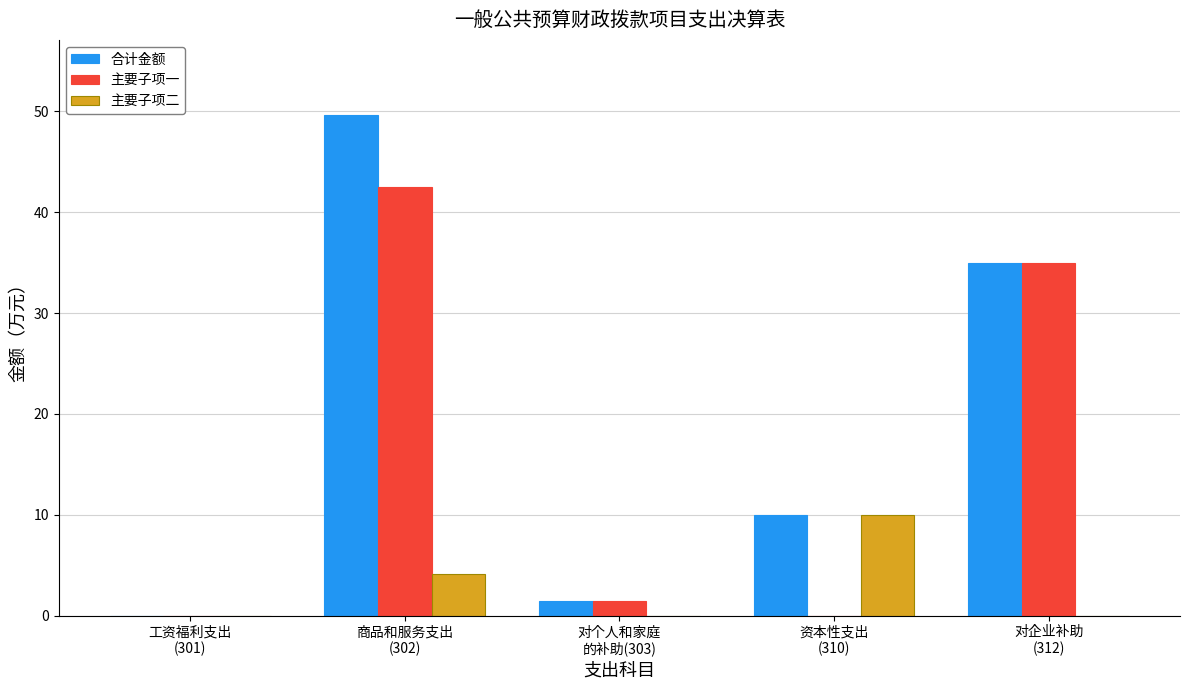

Which series has the largest total across all categories?

合计金额